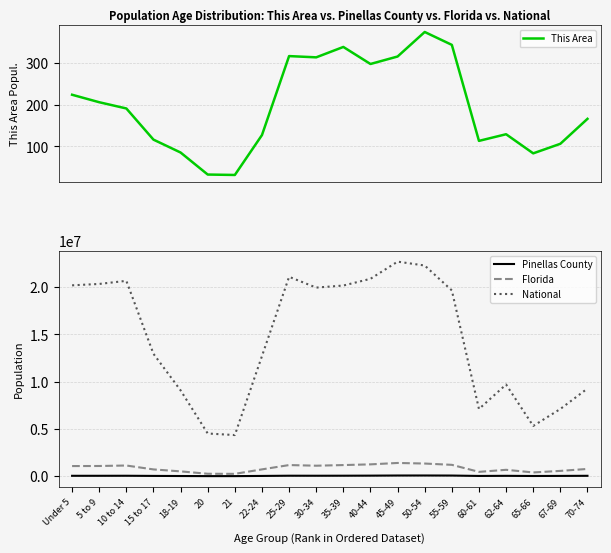

Does the chart have visible grid lines?

Yes